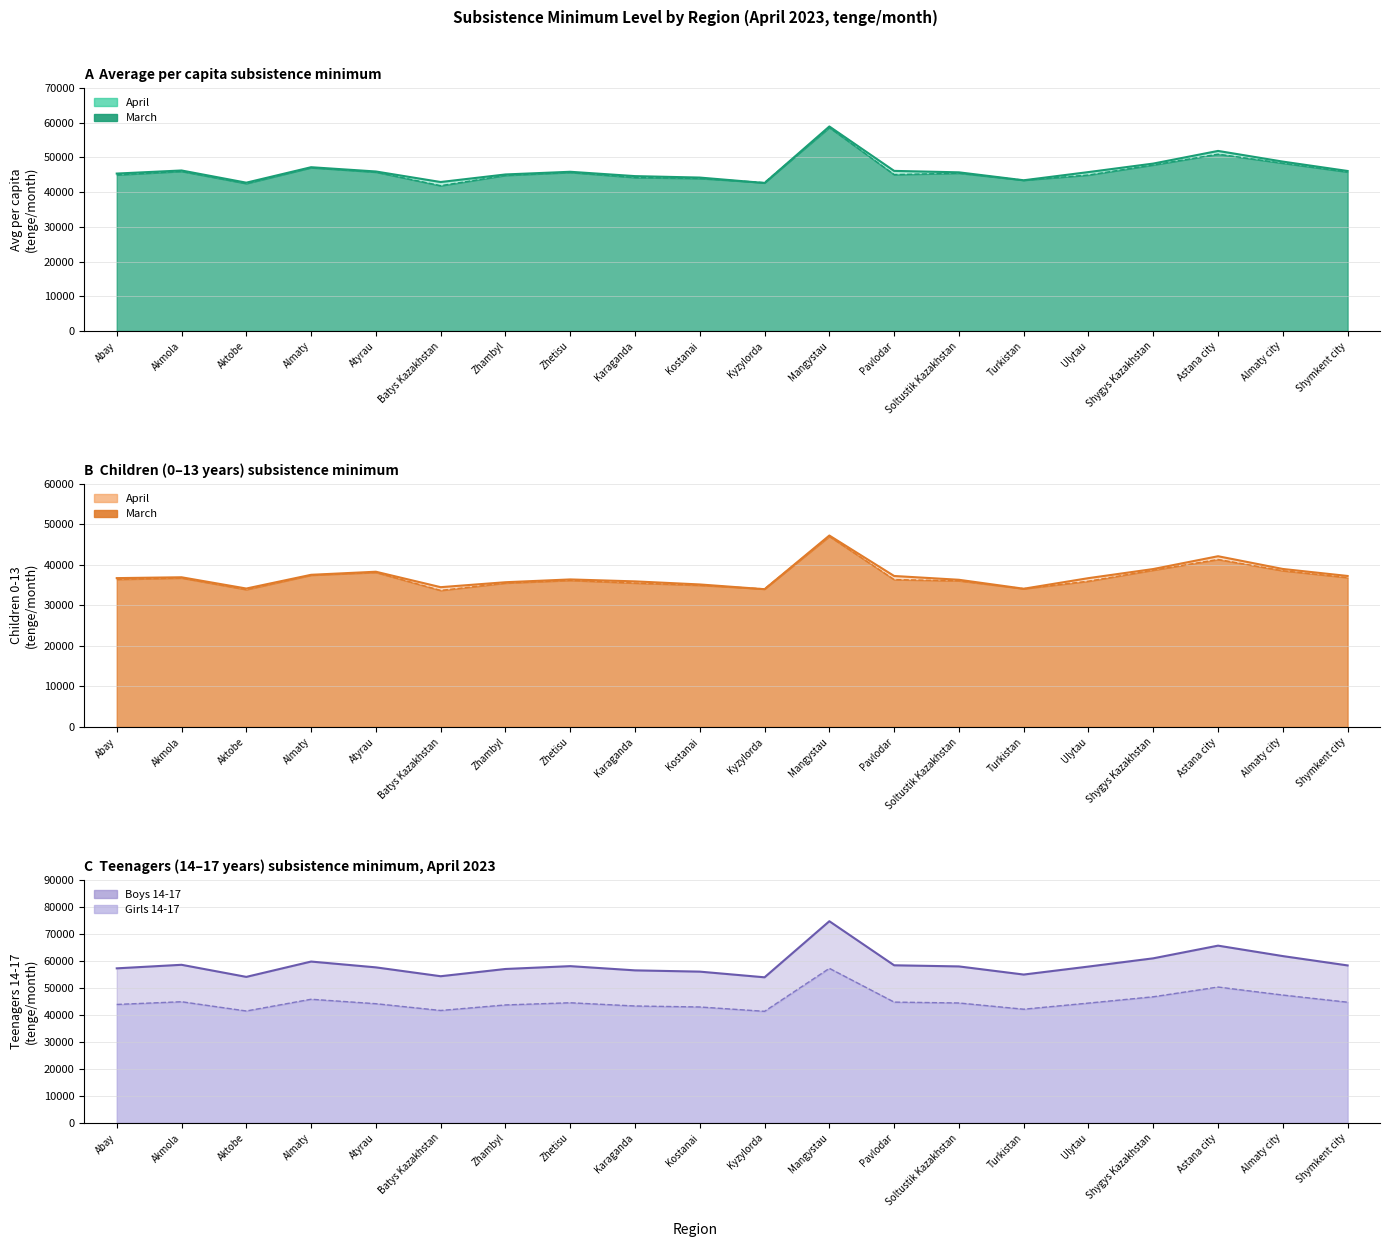

Rank the categories by Children 0-13 (April) value from lowest to highest.

Kyzylorda, Turkistan, Aktobe, Batys Kazakhstan, Kostanai, Zhambyl, Karaganda, Soltustik Kazakhstan, Zhetisu, Ulytau, Abay, Akmola, Pavlodar, Shymkent city, Almaty, Atyrau, Shygys Kazakhstan, Almaty city, Astana city, Mangystau